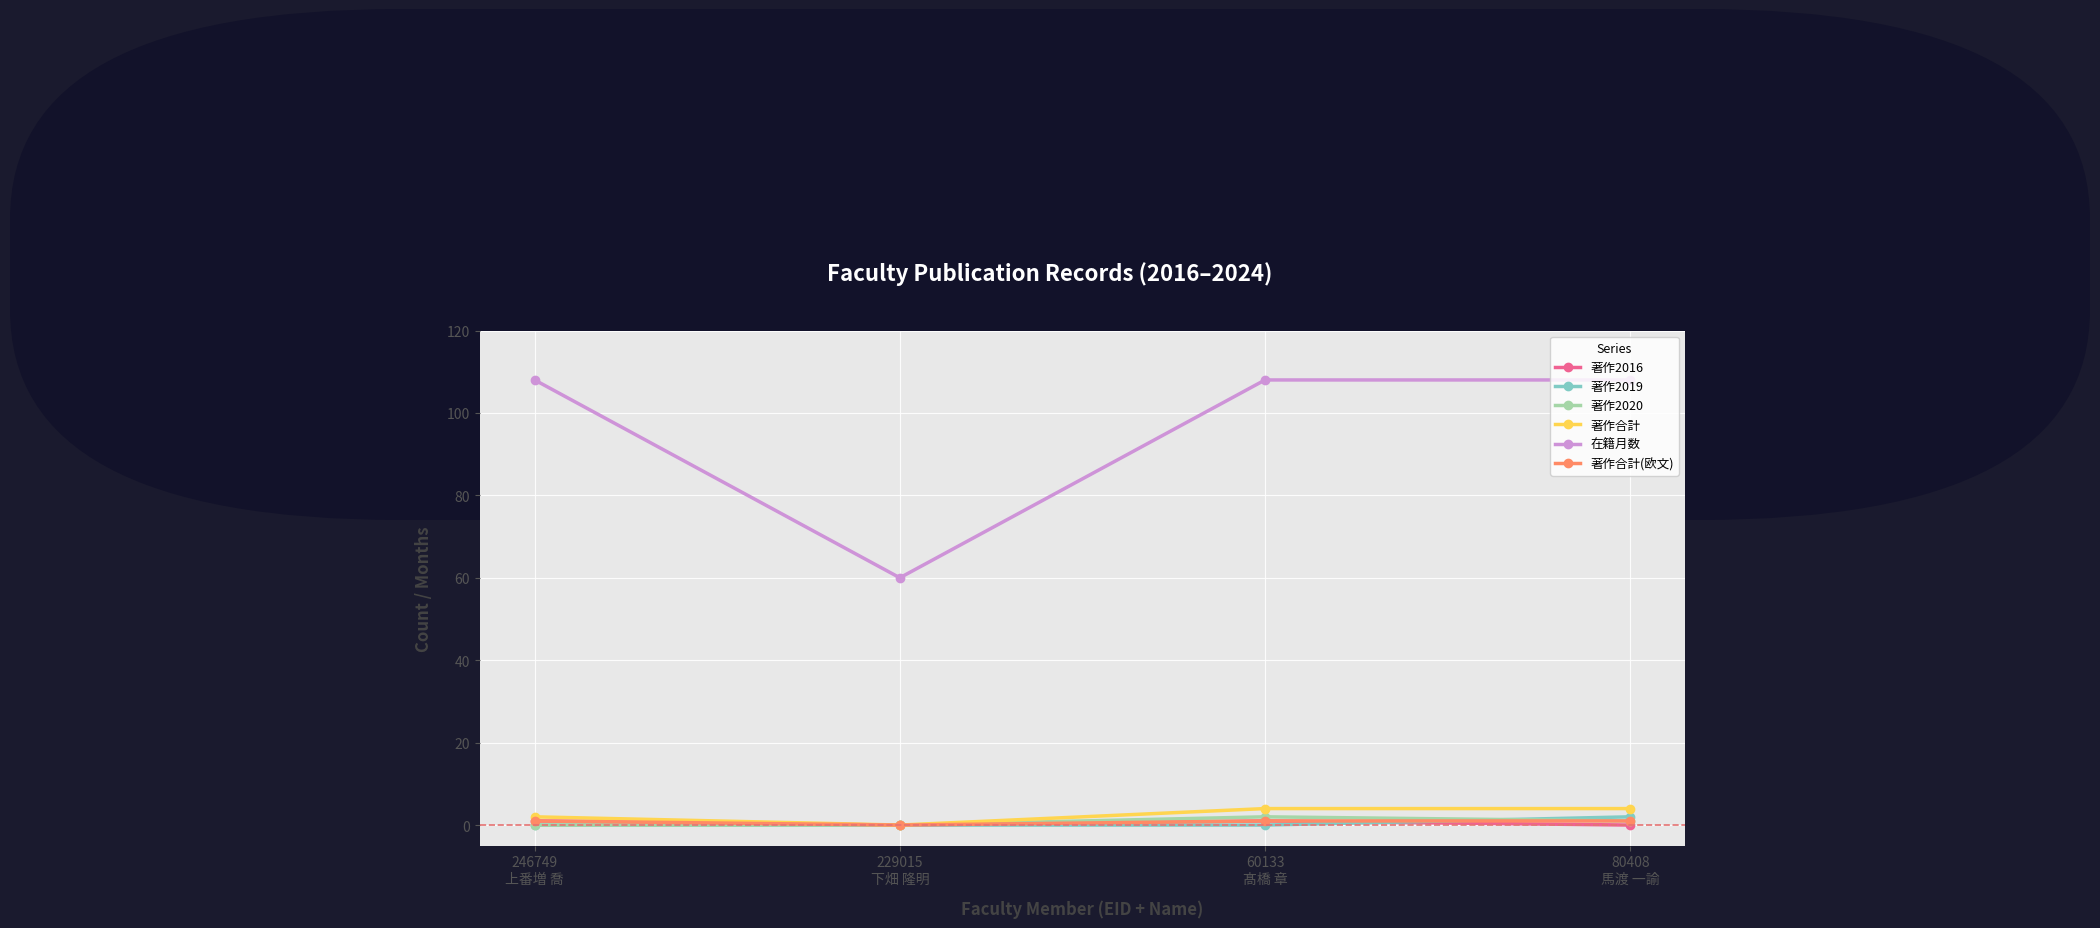

What is the average value of the 著作2020 series?

1